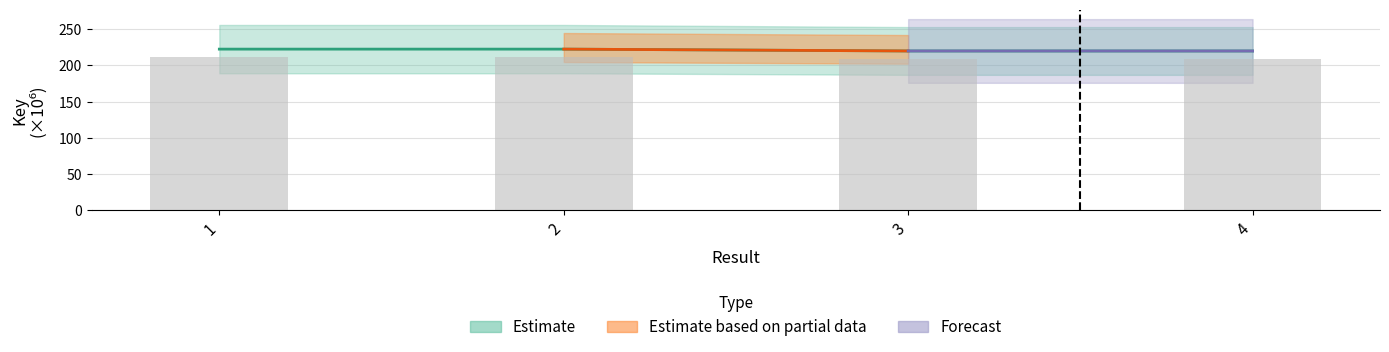

Which has a higher value, 1 or 2?

2